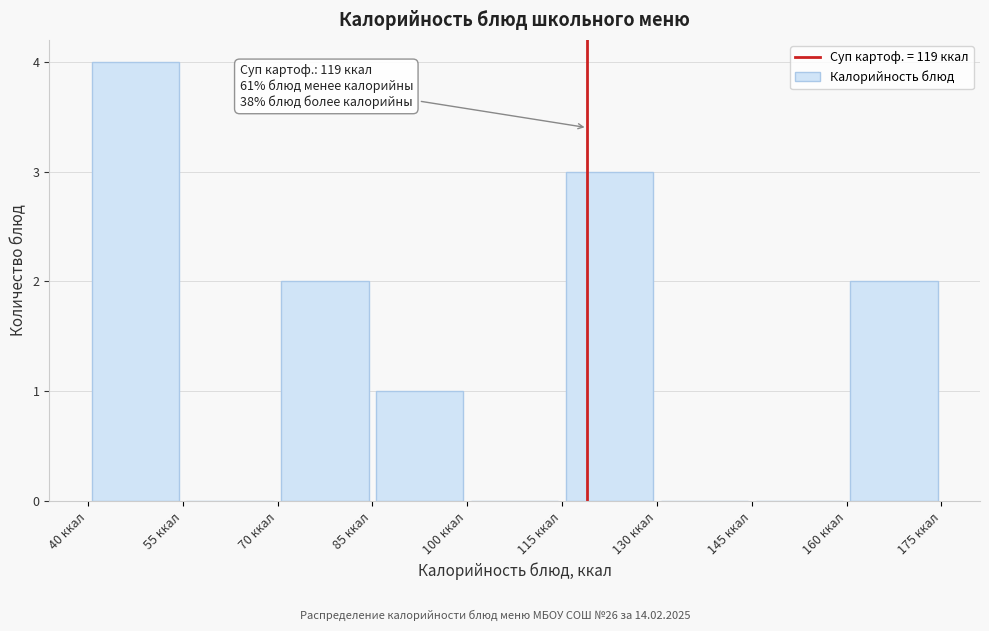

Which range on the x-axis has the tallest bar?

40 to 55